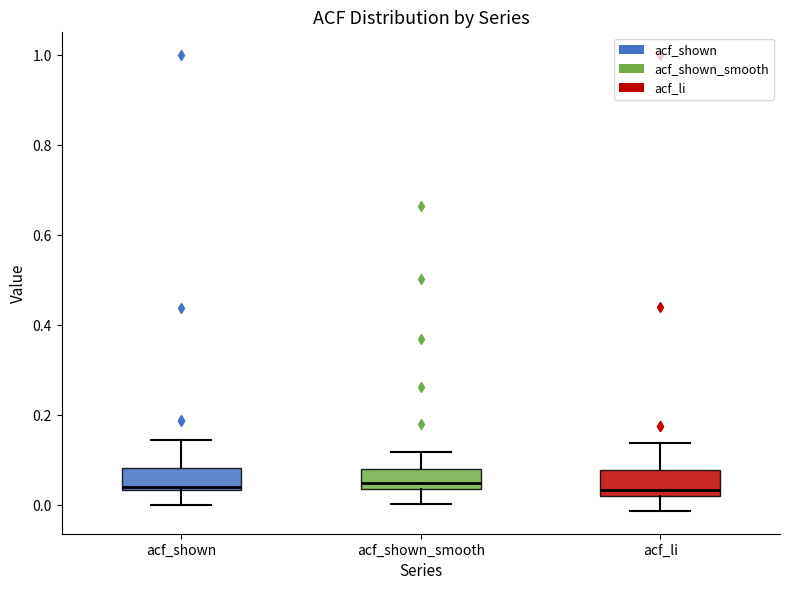

Where is the lower edge of the box for acf_shown on the y-axis? The values are not printed on the chart, so give them approximately, as read against the axis.

0.04